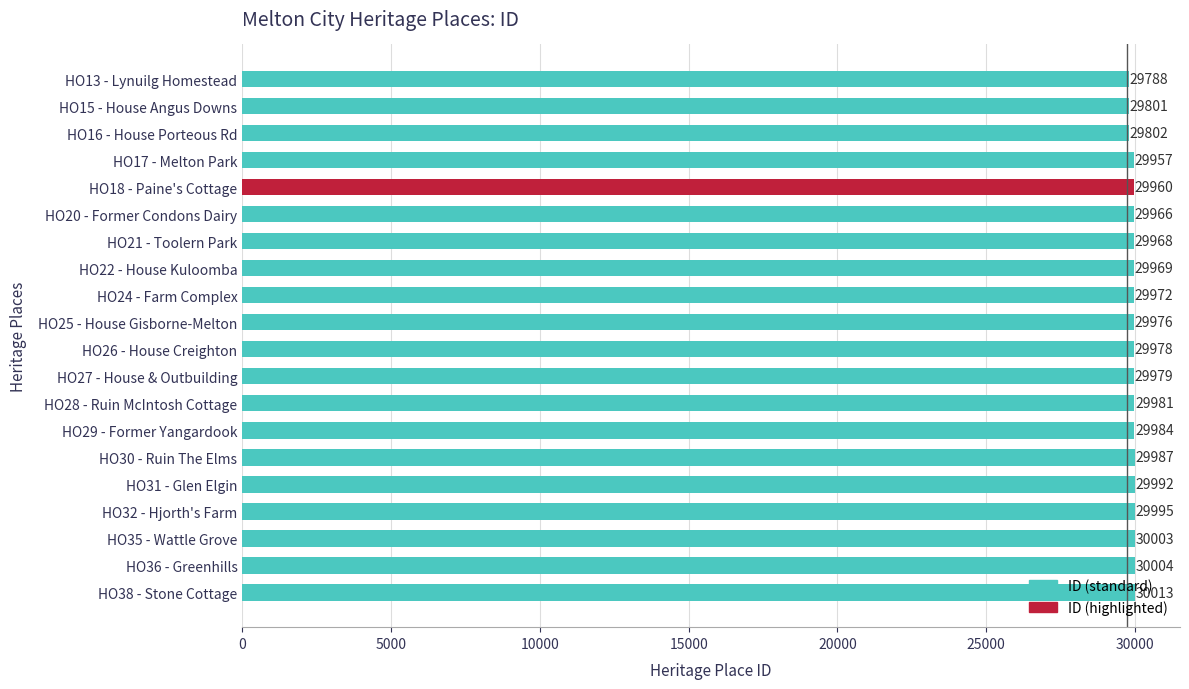

The chart shows a value of 29972 at HO24 - Farm Complex. True or false?

True